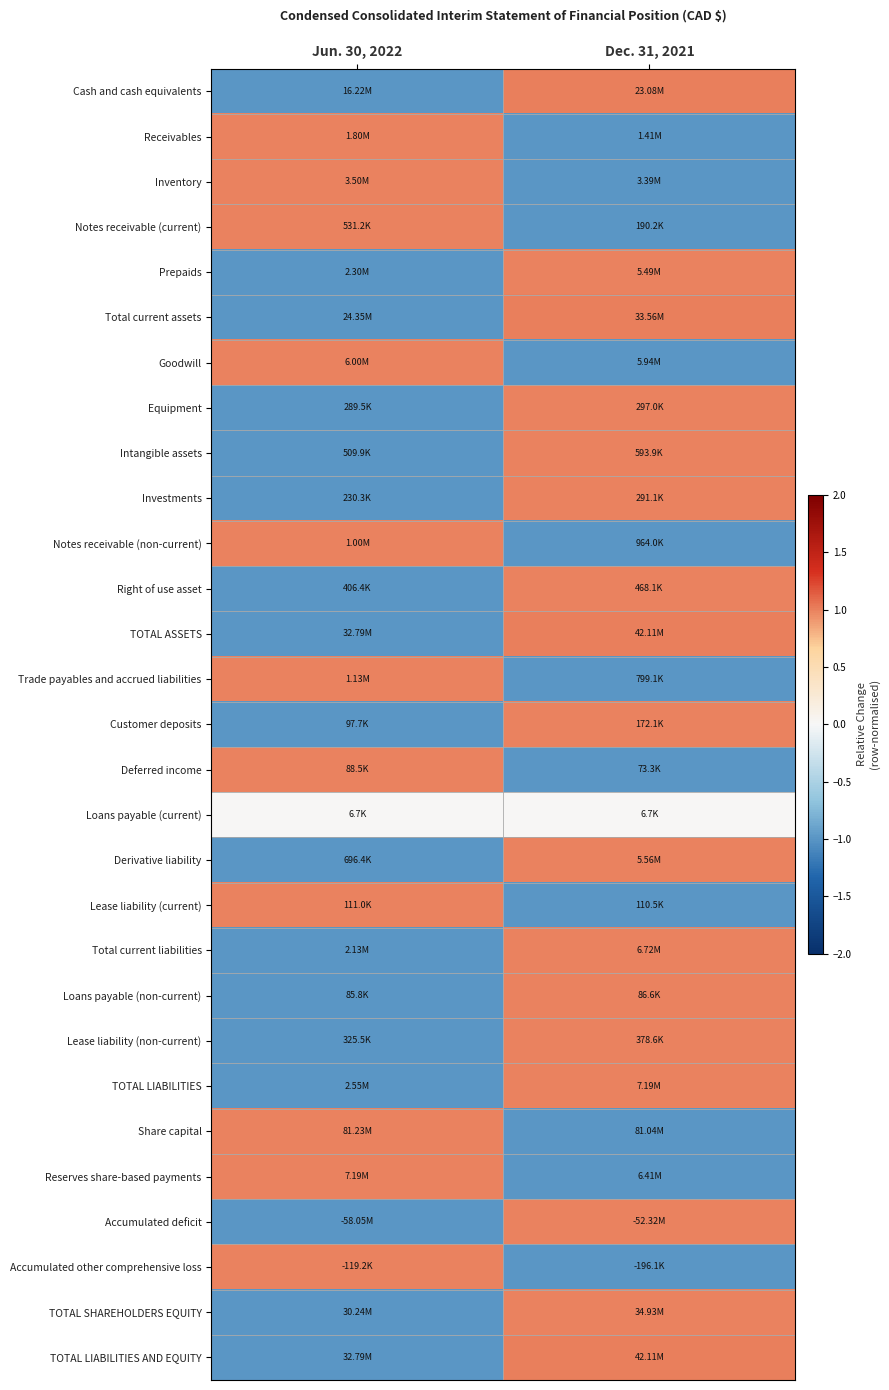

What is the maximum value shown in the chart?

1.0